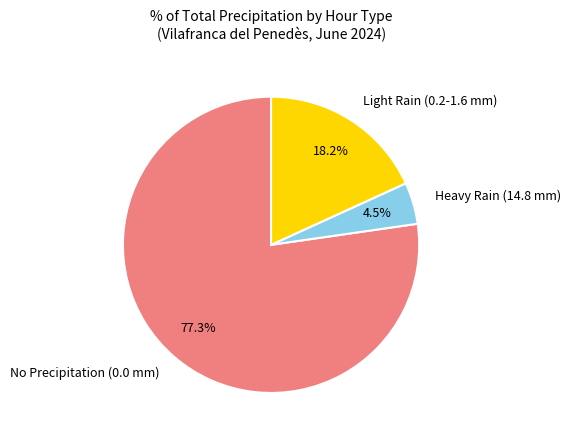

Combined, what portion of the pie is No Precipitation (0.0 mm) and Heavy Rain (14.8 mm)?

81.8%